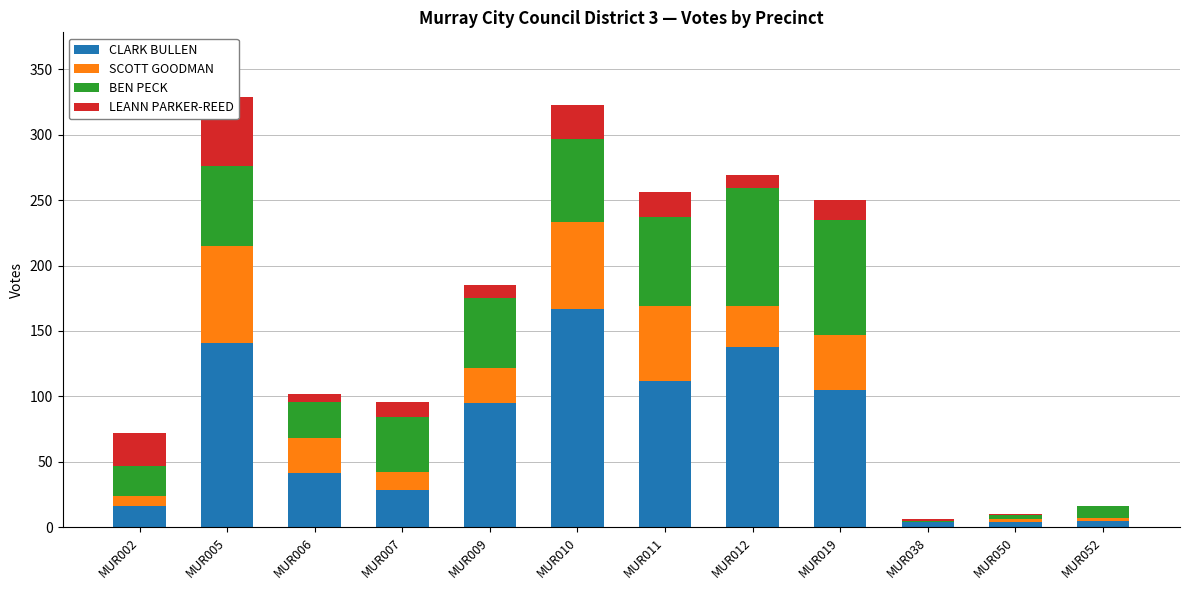

Which category has the highest value in the SCOTT GOODMAN series?

MUR005